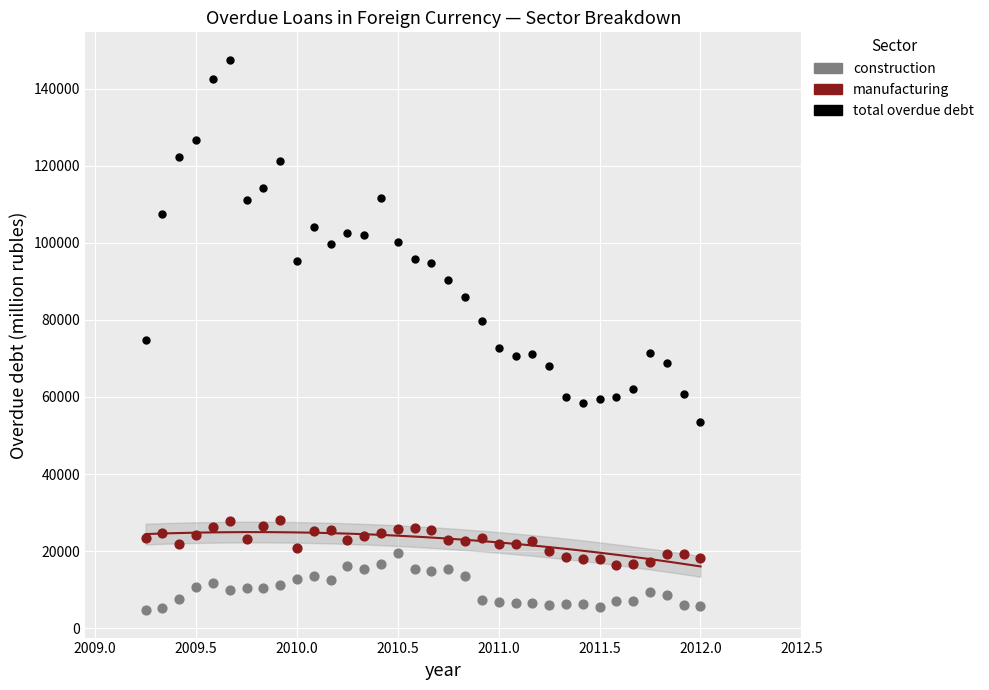

Which series reaches the maximum Y coordinate?

total overdue debt